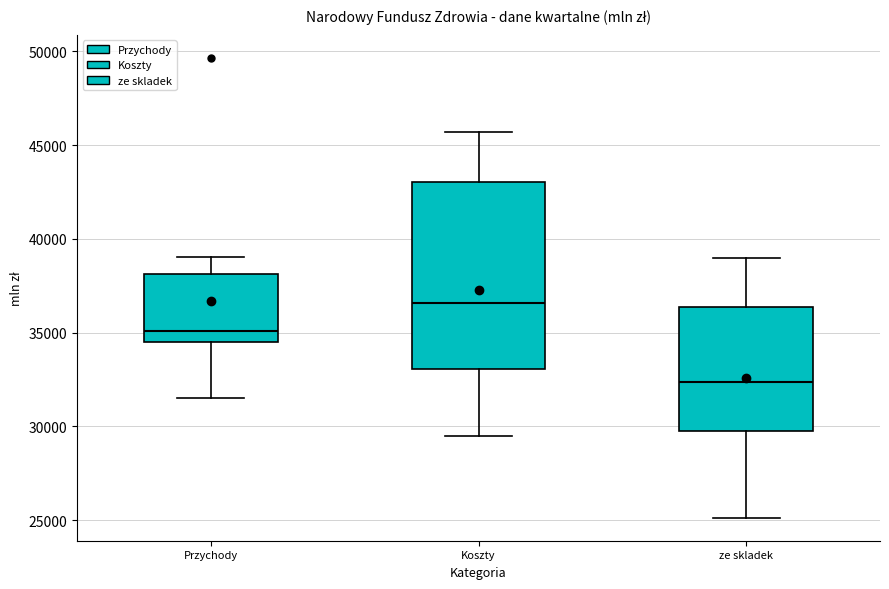

Which box is the tallest, from its lower edge to its upper edge?

Koszty